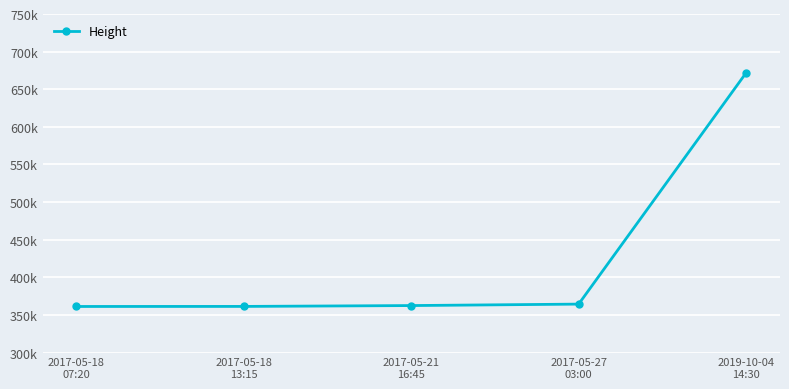

Does the chart have visible grid lines?

Yes